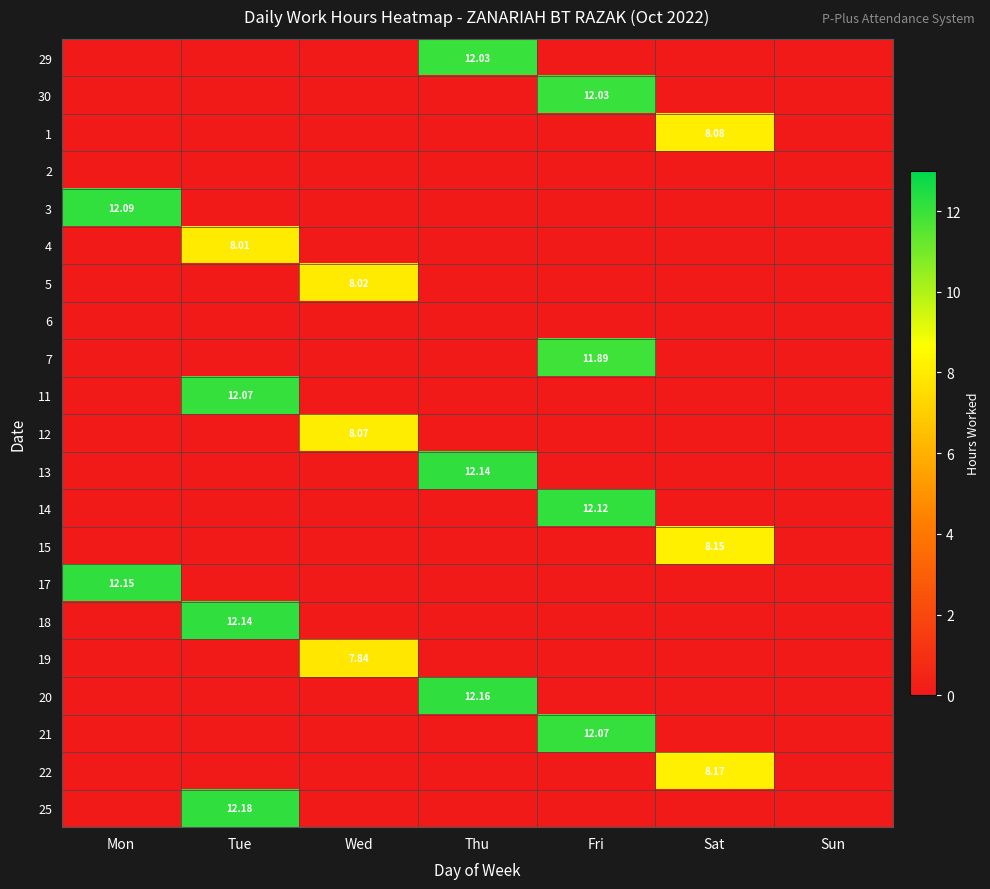

What is the total value across all series at Mon?

24.2